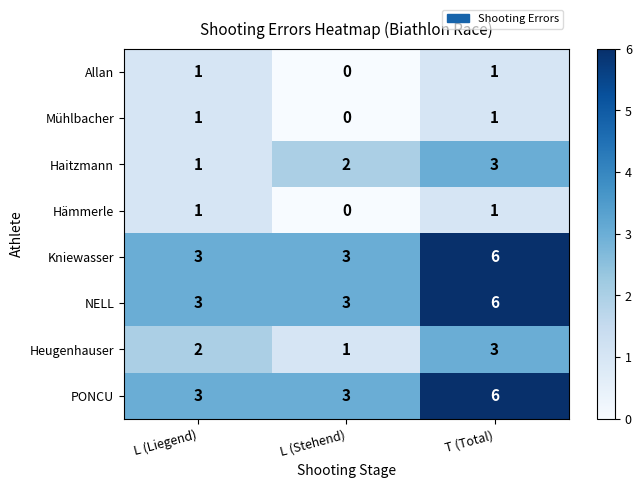

Is it true that Kniewasser equals 6 at T (Total)?

True